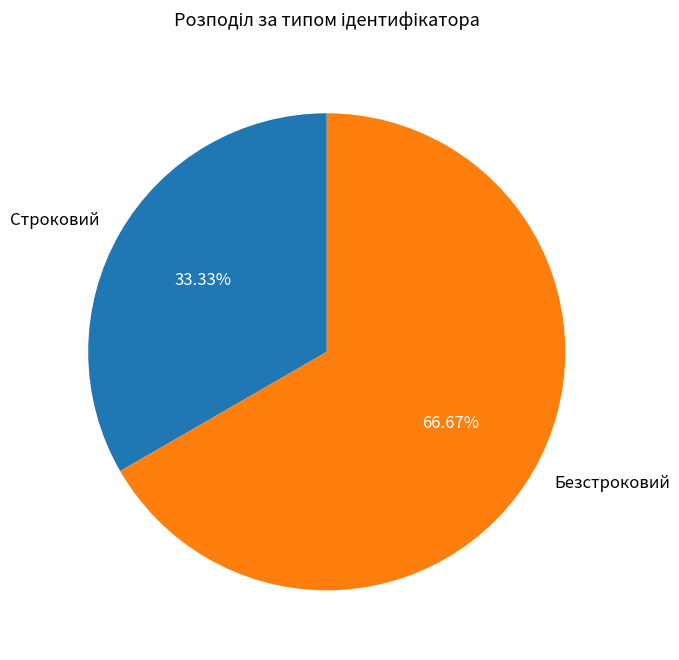

Count the number of slices in the pie.

2